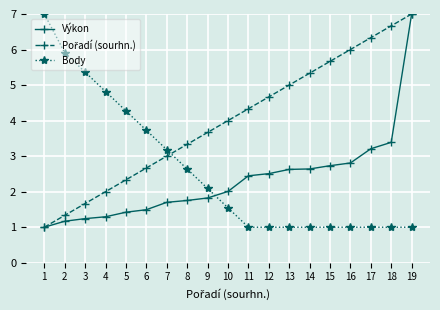

How many values in the Výkon series exceed 2?

10